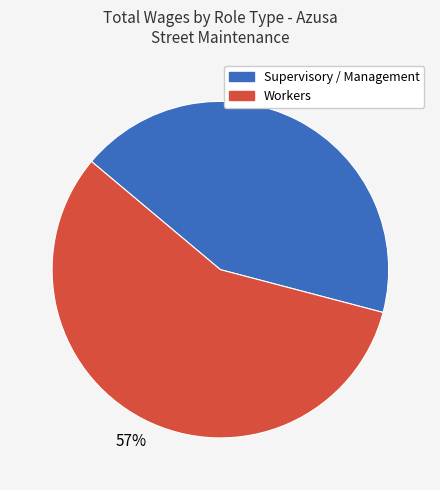

To the nearest percent, what is the difference between the largest and smallest slice percentages?

14%